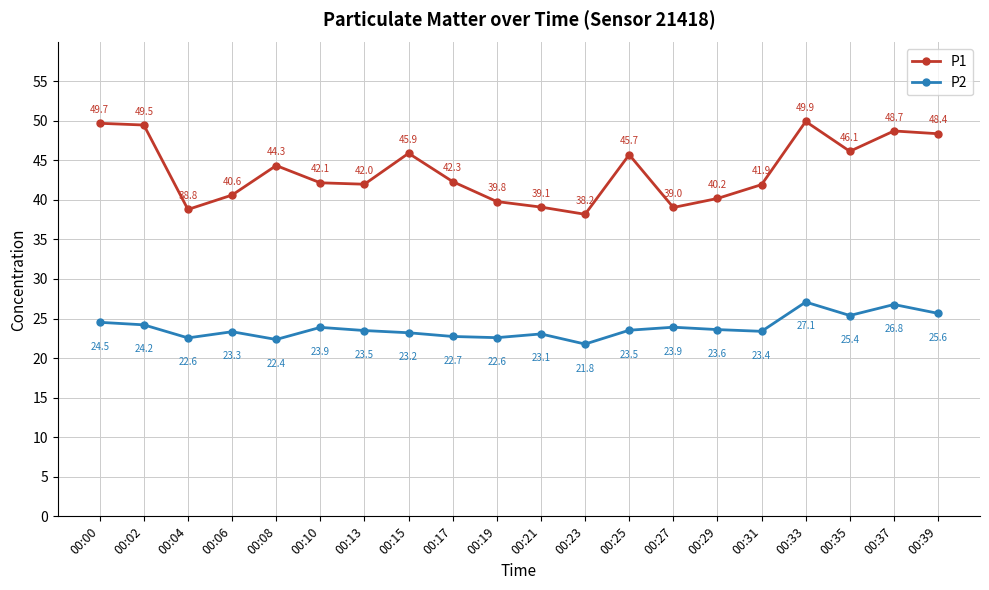

What is the value of the P2 point at the 6th from the left?

23.9